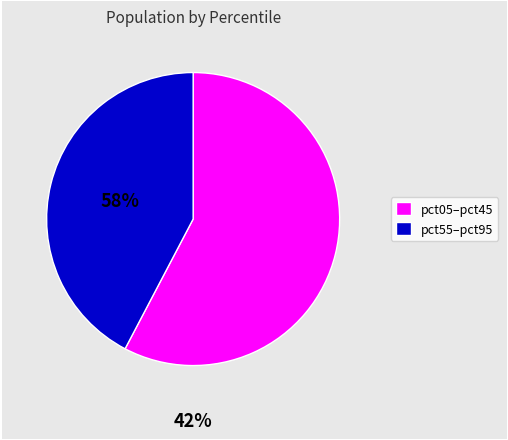

Does any single category account for the majority?

Yes